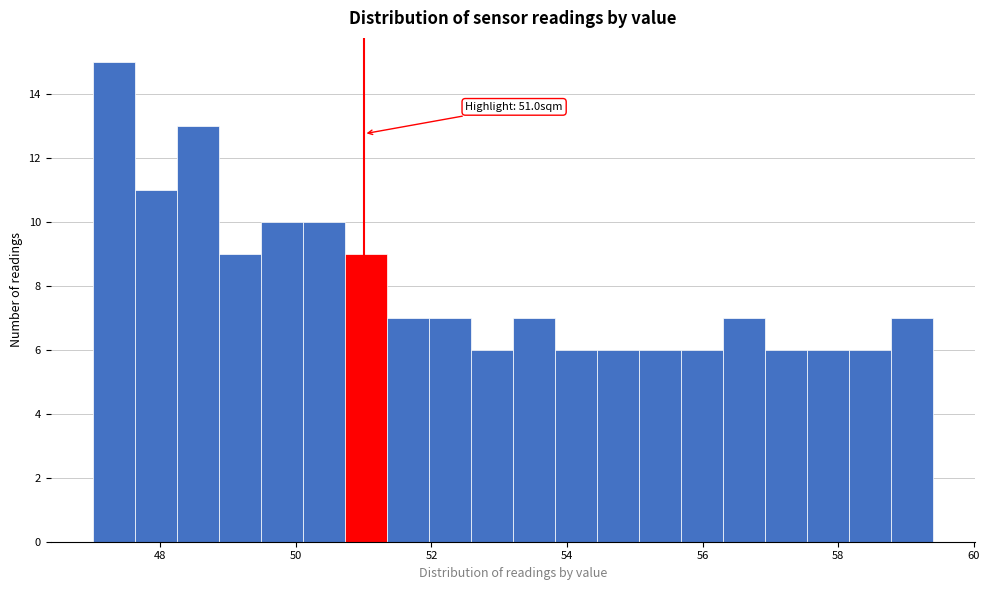

Around what value on the x-axis is the tallest bar? Give the approximate position of its centre, as read against the axis.

47.4